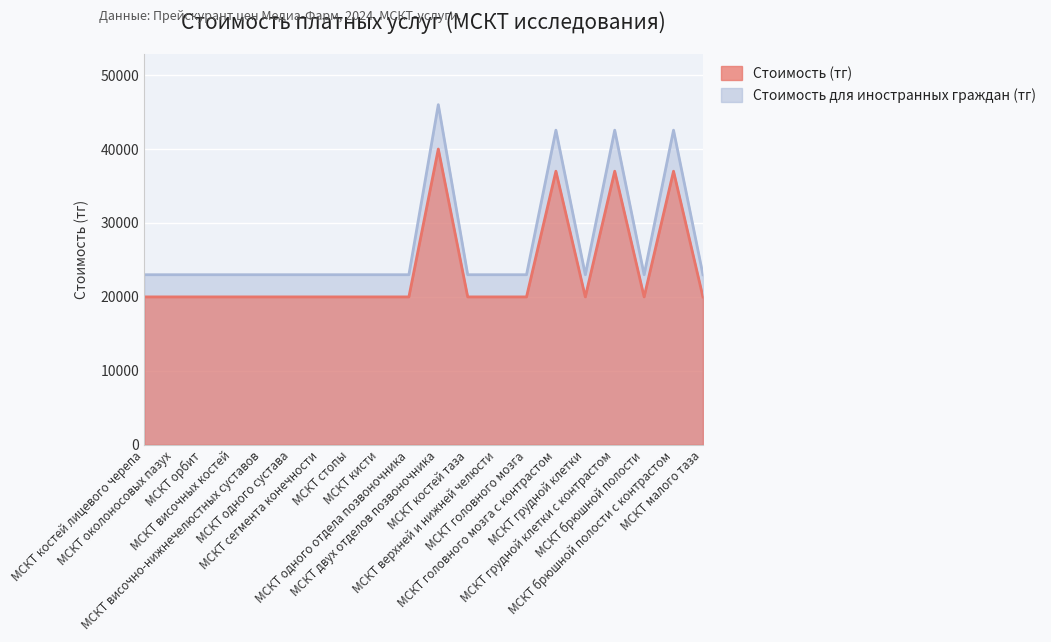

What is the sum of all Стоимость для иностранных граждан (тг) values?

471000